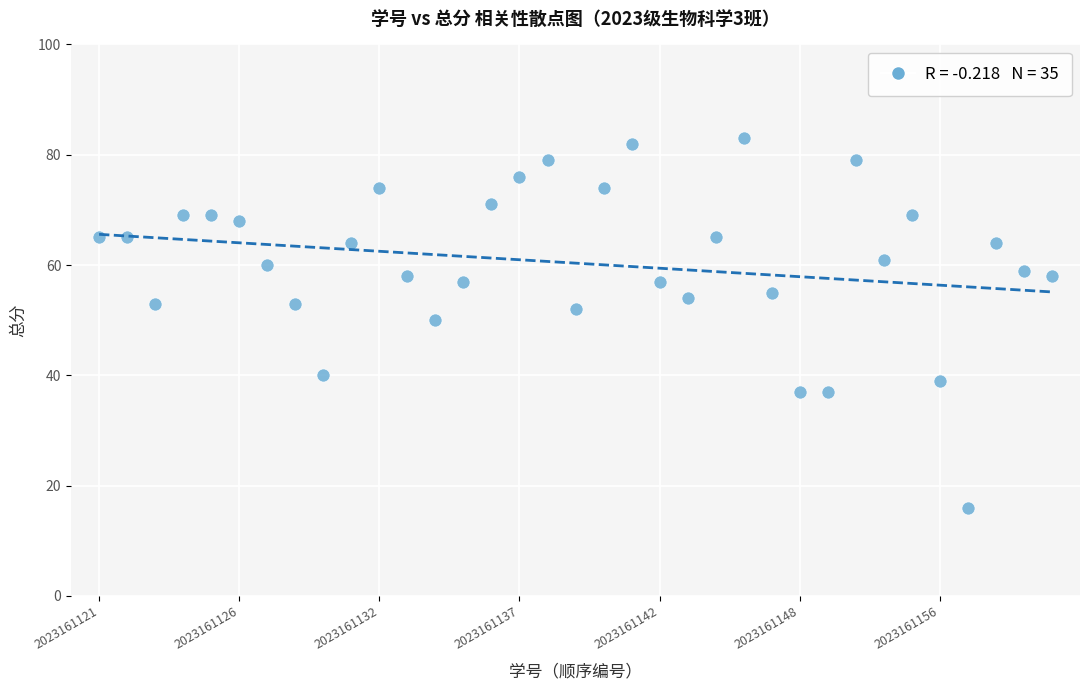

What is the range of Y values (max minus min)?

67